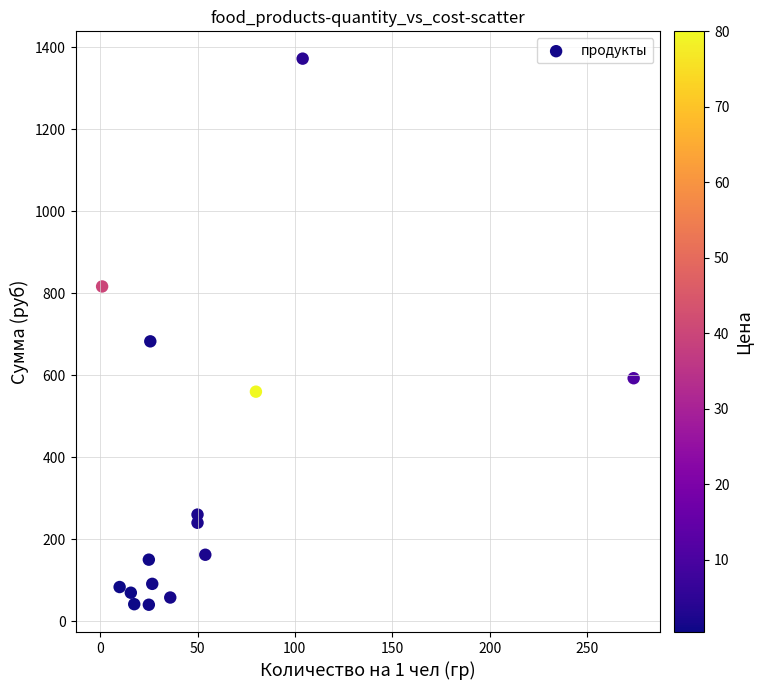

What is the range of Y values (max minus min)?

1332.8